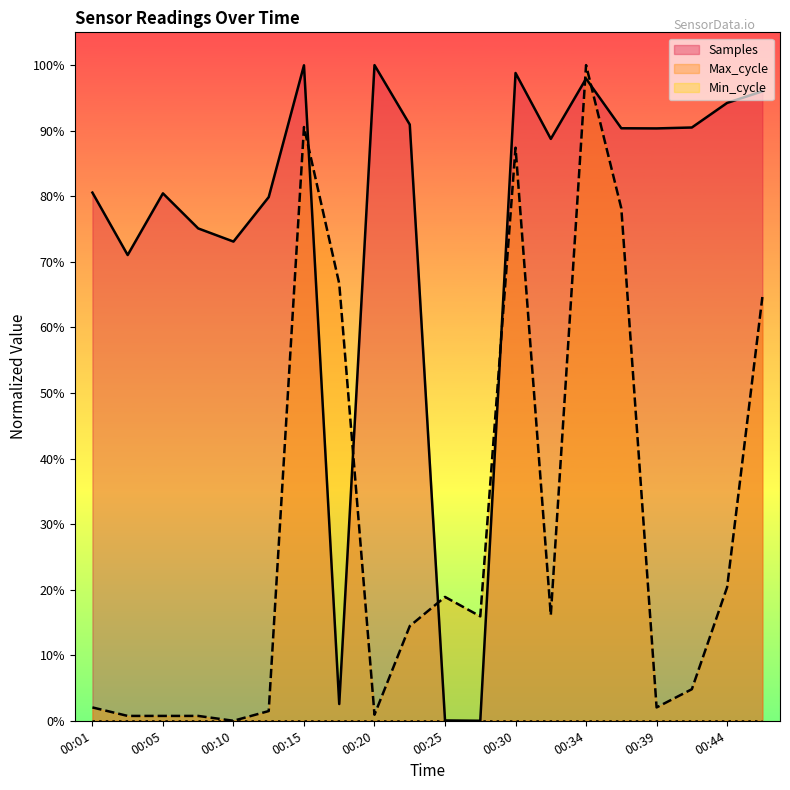

Which category has the highest value across all series?

00:20